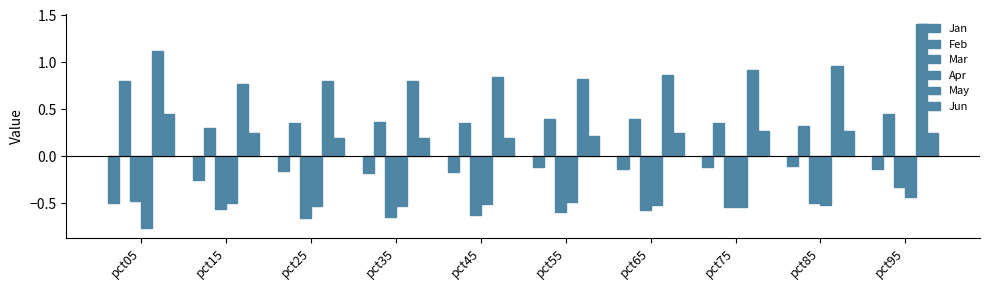

What is the maximum value for Jan?

-0.1